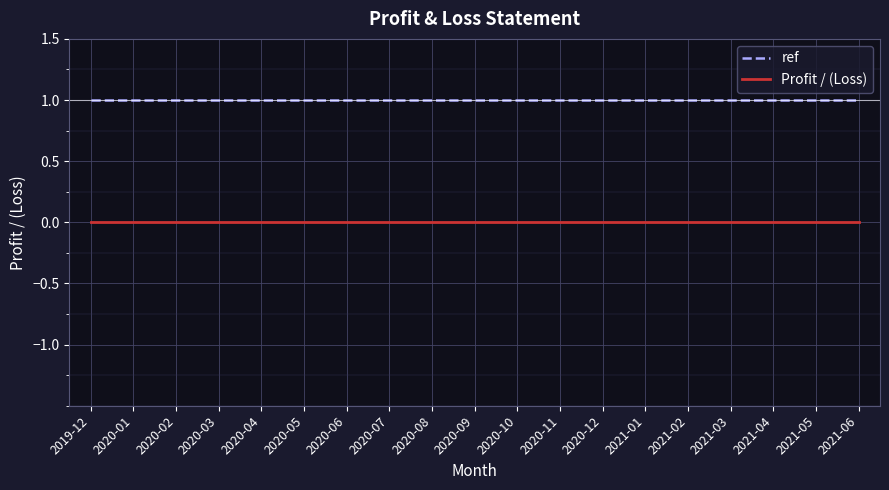

How many categories are shown in the chart?

19